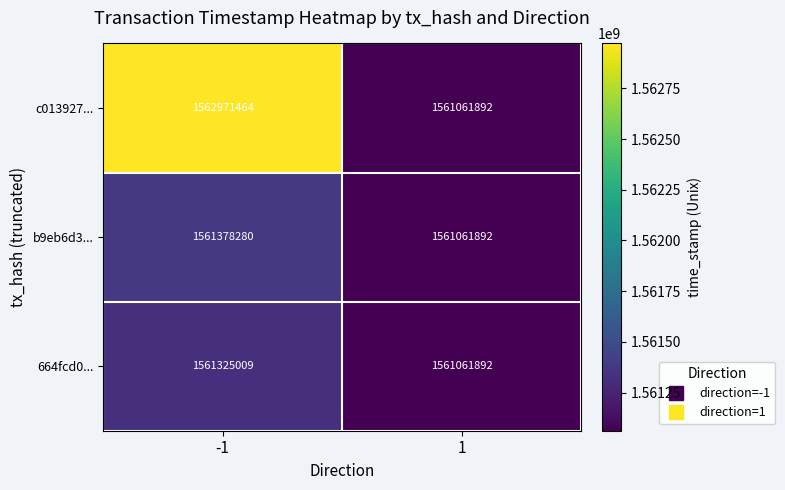

Which series has the largest total across all categories?

c013927...